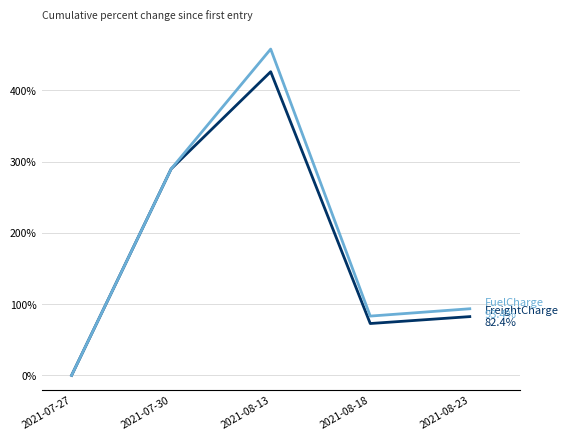

Reading left to right, extract all data points from this chart.

FreightCharge: 2021-07-27=0.0	2021-07-30=289.7	2021-08-13=426.1	2021-08-18=72.7	2021-08-23=82.4
FuelCharge: 2021-07-27=0.0	2021-07-30=289.7	2021-08-13=457.8	2021-08-18=83.2	2021-08-23=93.4